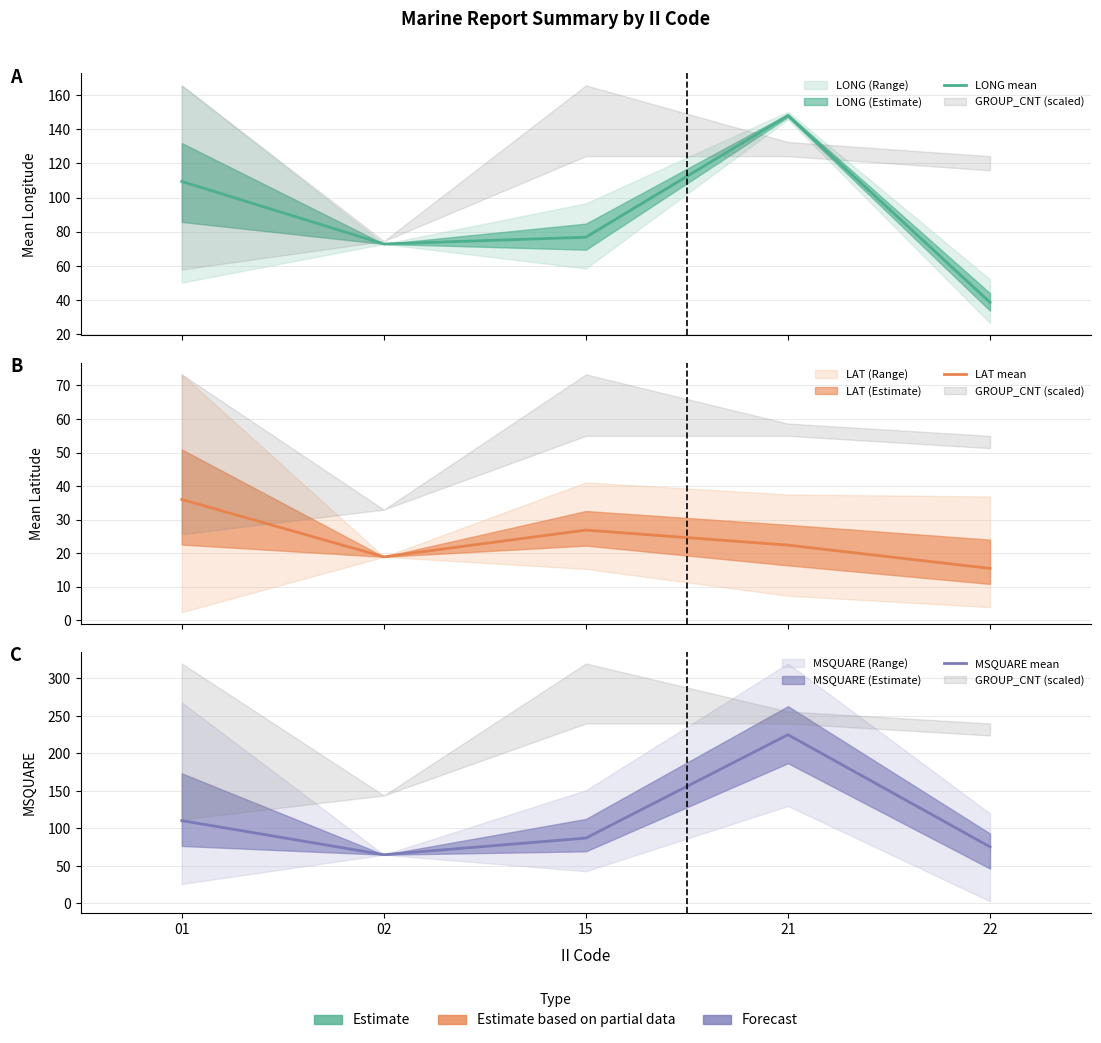

Where is the first local minimum for LAT mean?

02